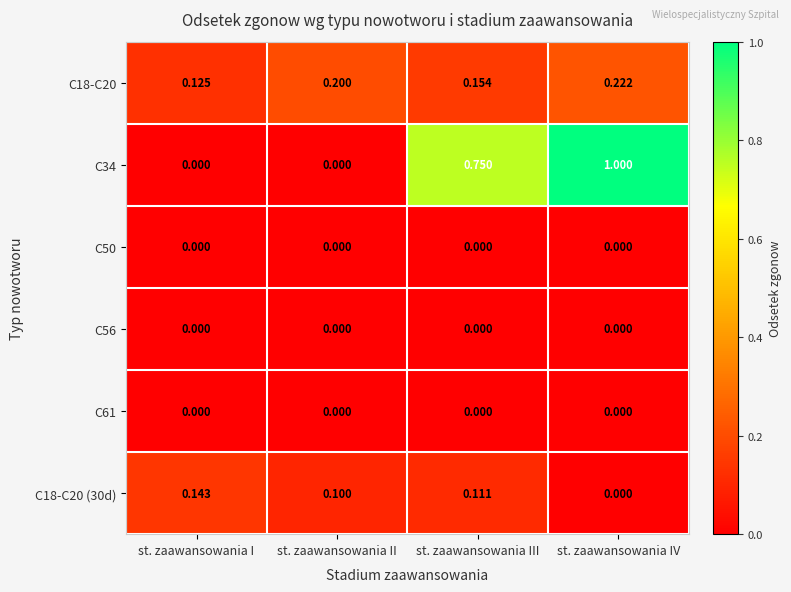

At how many categories does at least one series exceed 0?

4